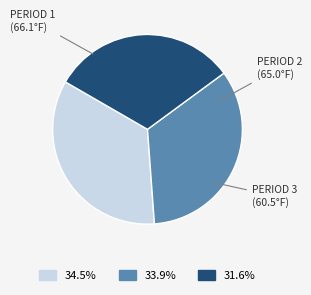

Does any single category account for the majority?

No